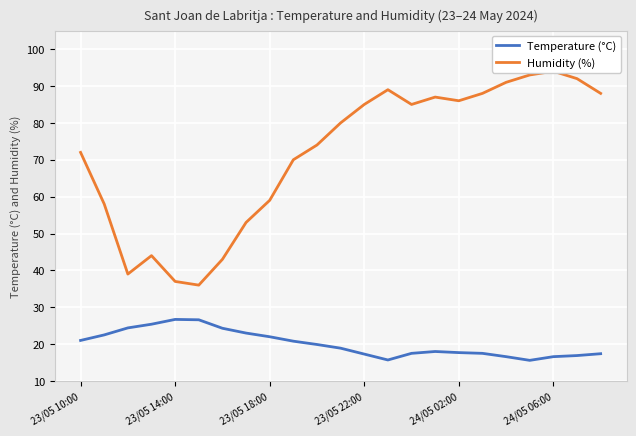

What is the difference between the Temperature (°C) values at 9 and 18?

4.2